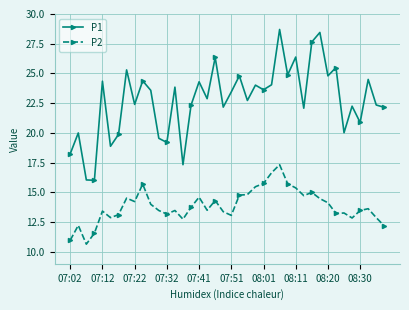

What is the minimum value for P1?

16.0